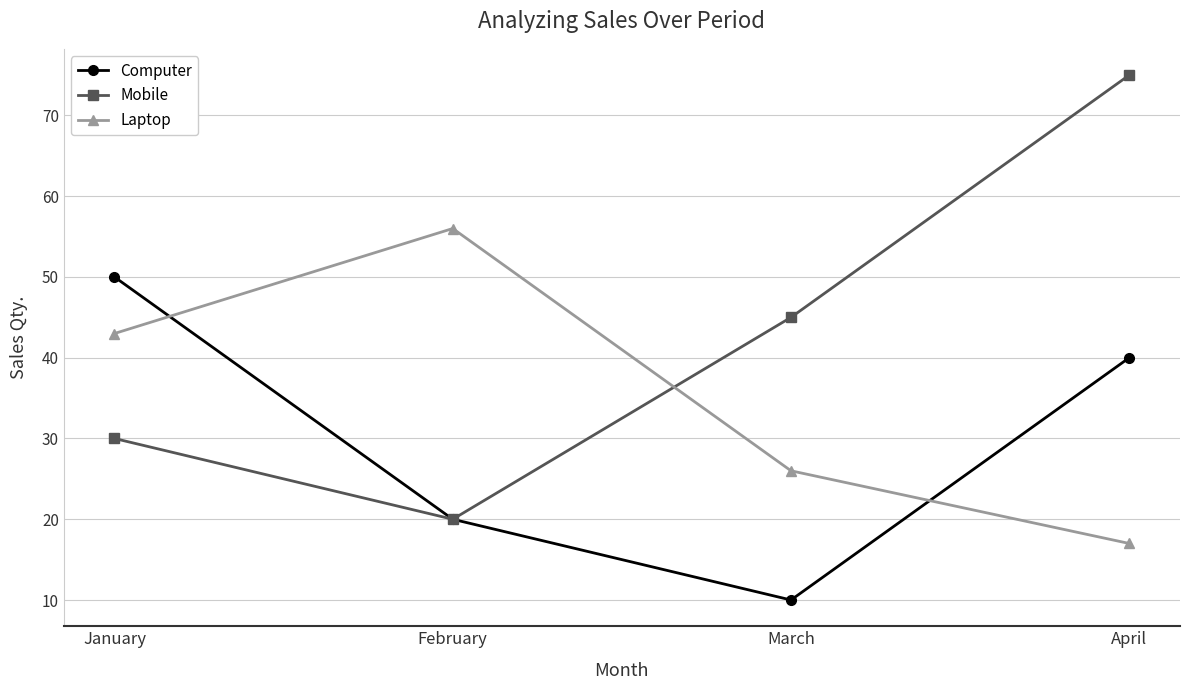

What is the minimum value shown in the chart?

10